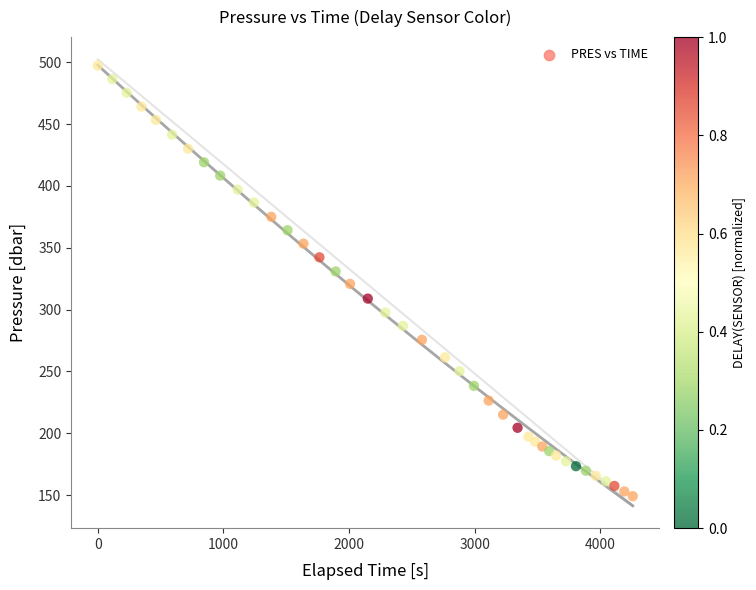

What is the range of X values (max minus min)?

4258.0